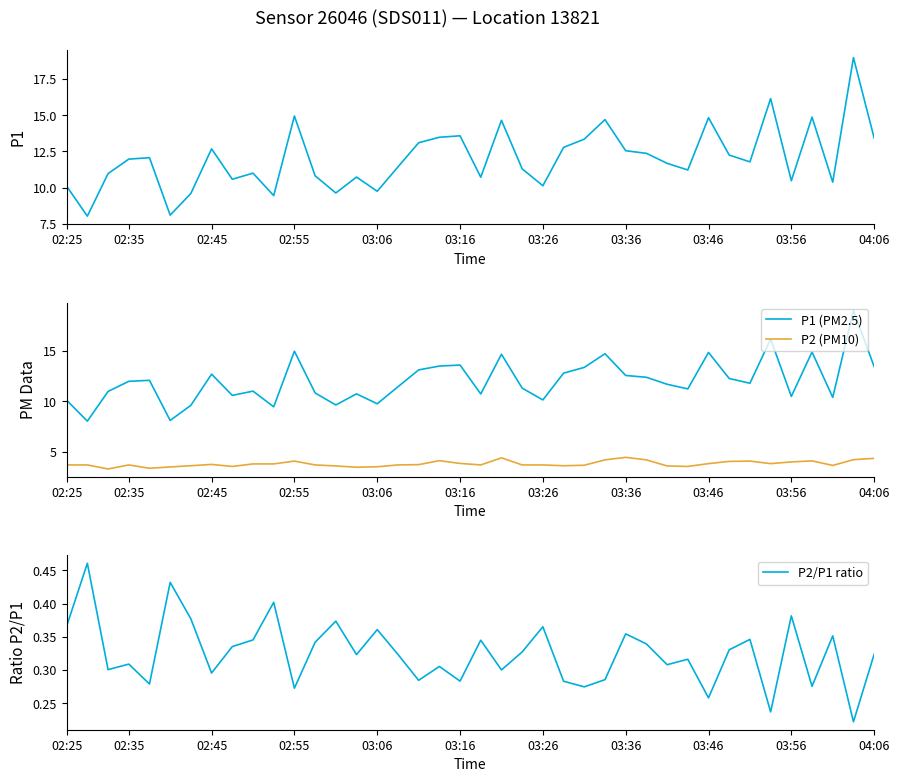

What is the lowest value of the P1 (PM2.5) series?

8.0